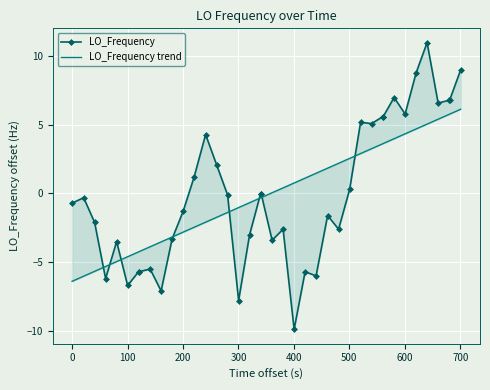

At how many categories does at least one series exceed 1?

20